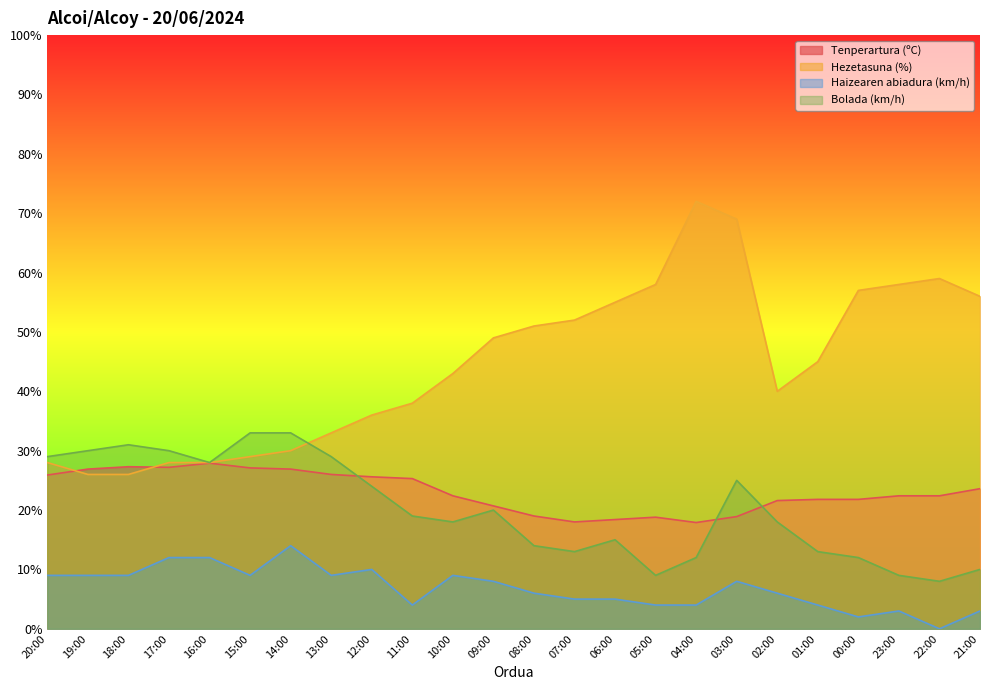

The Haizearen abiadura (km/h) series shows 6.0 at 08:00. True or false?

True